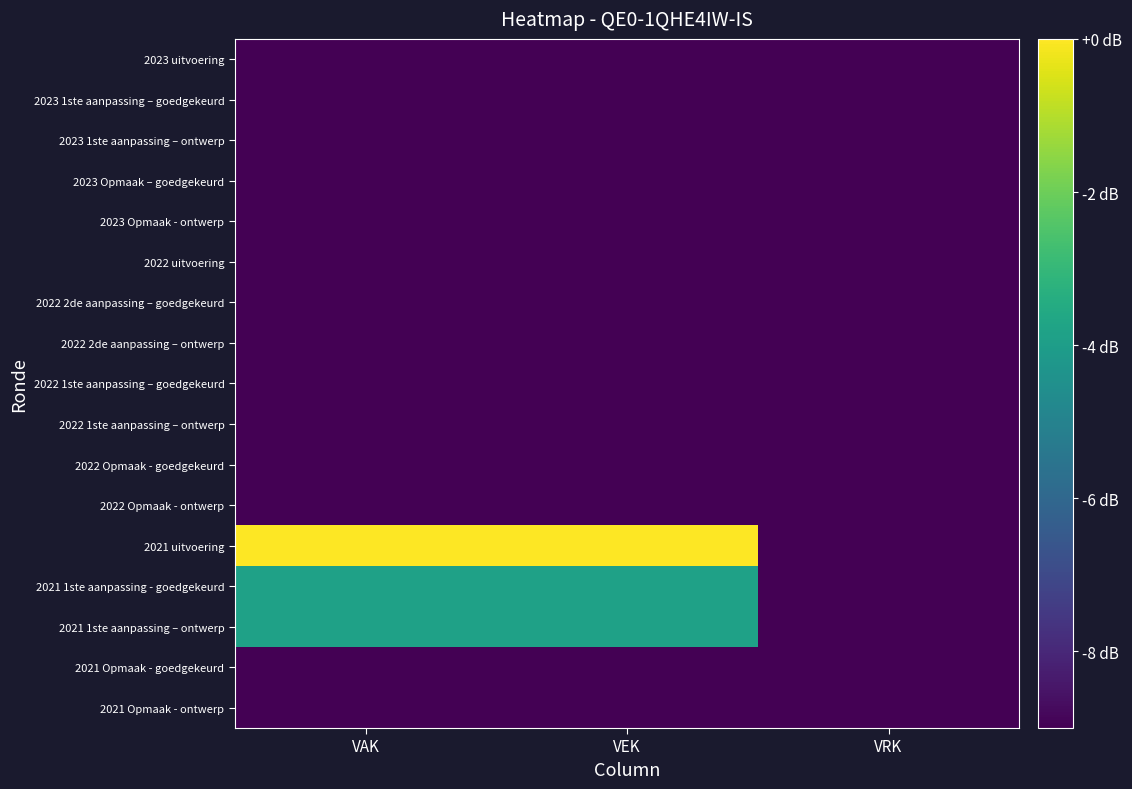

What is the smallest value displayed?

-95.9